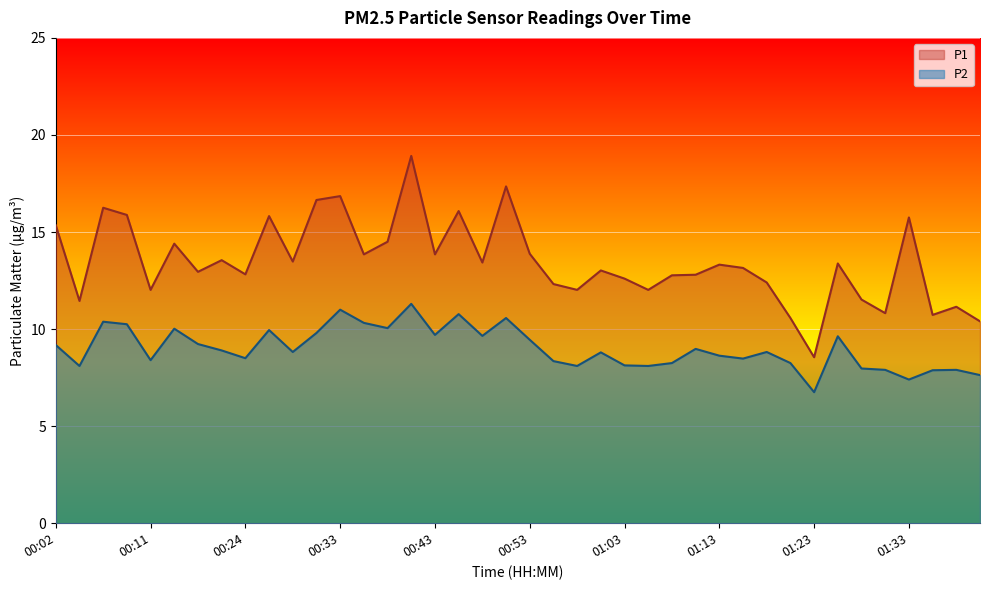

Where is the first local maximum for P1?

00:07